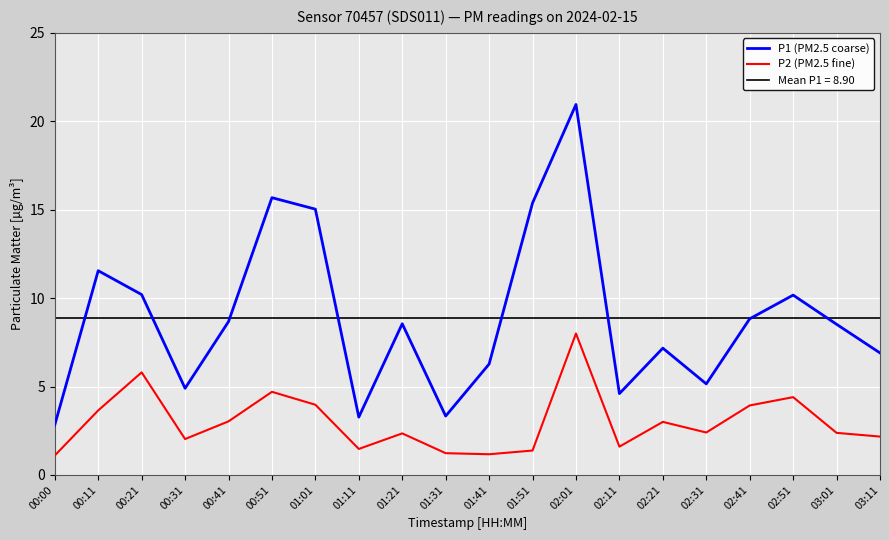

The value of P2 (PM2.5 fine) at 00:11 is 4.8. True or false?

False